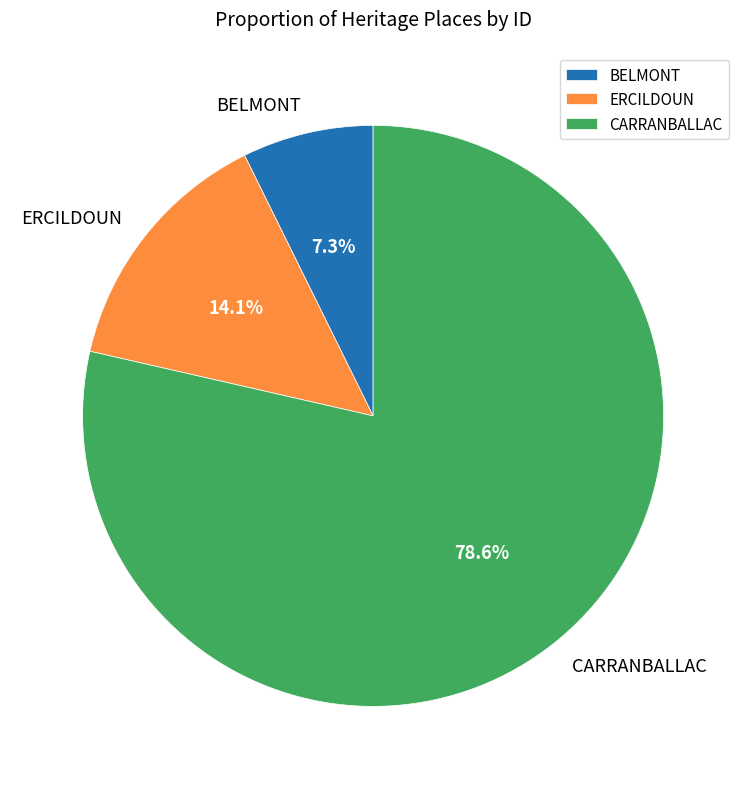

What is the majority slice?

CARRANBALLAC